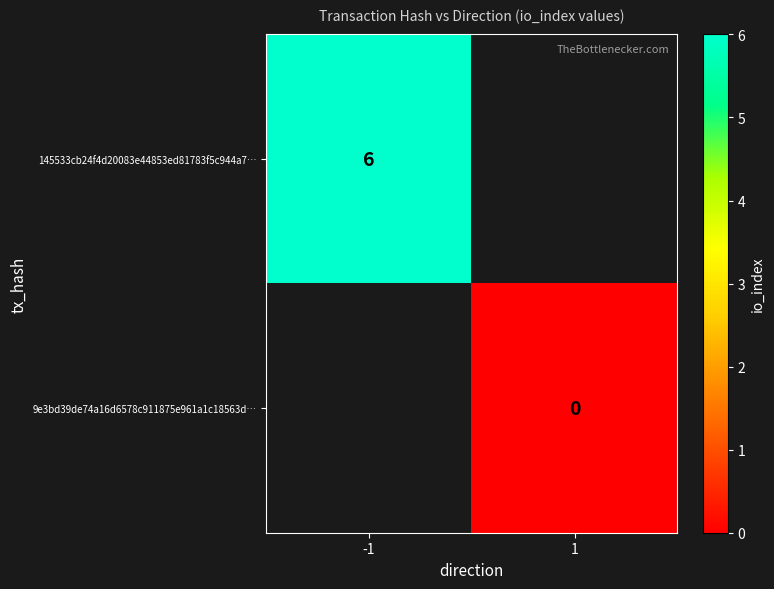

True or false: 145533cb24f4d20083e44853ed81783f5c944a7… has a value of 10 at -1.

False